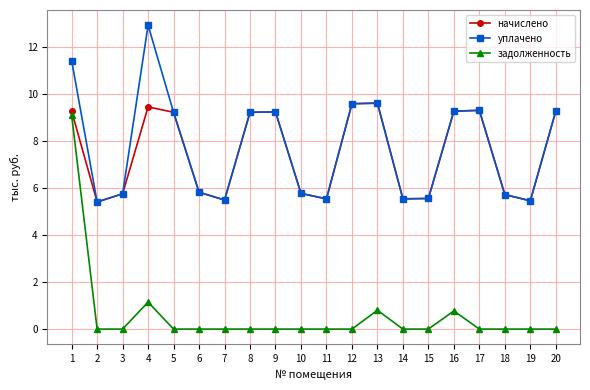

Which series has the widest spread of values?

задолженность